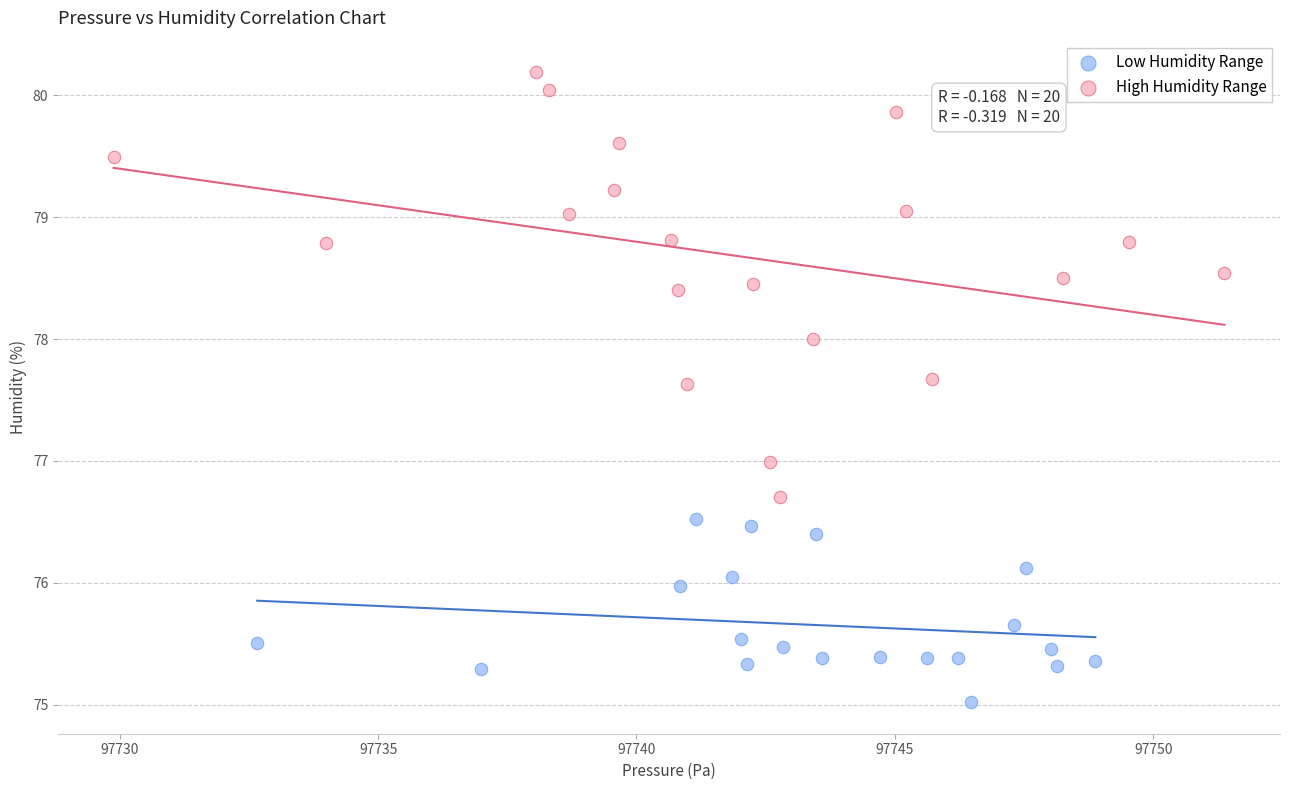

Which series reaches the minimum Y coordinate?

Low Humidity Range